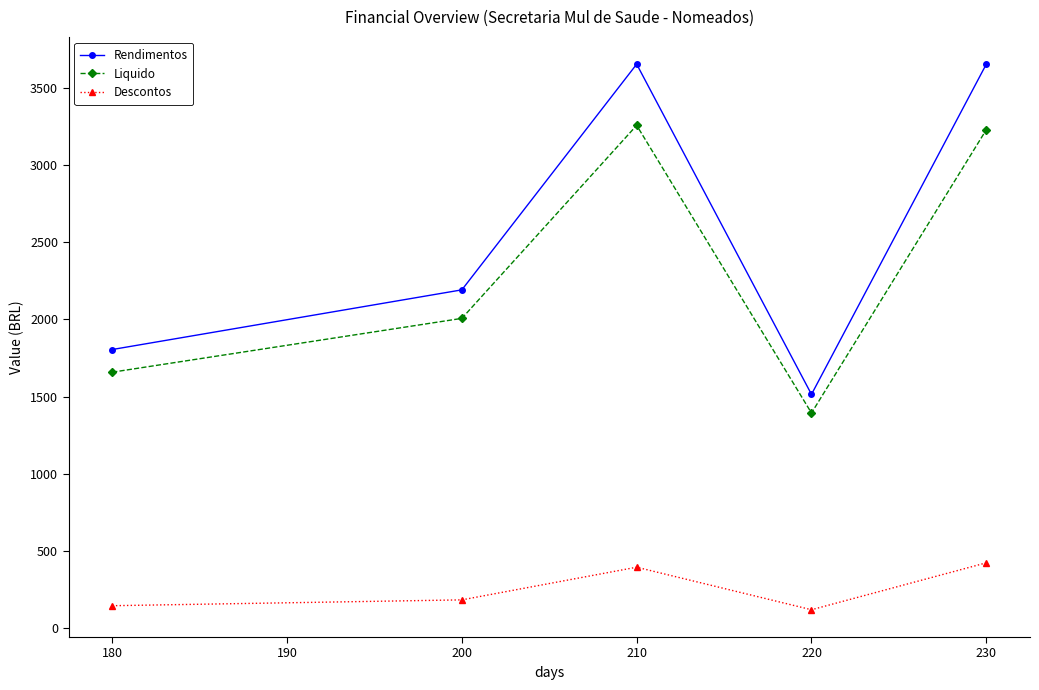

What is the spread (max minus min) of values at 180?

1658.5